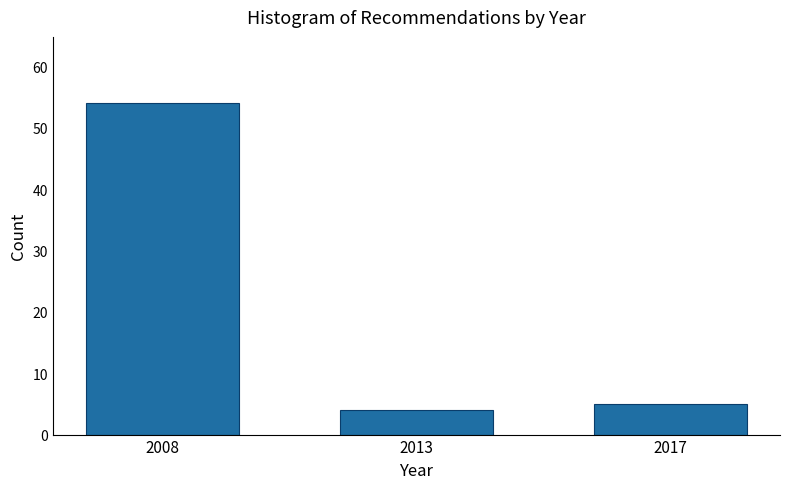

Reading left to right, extract all data points from this chart.

54	4	5